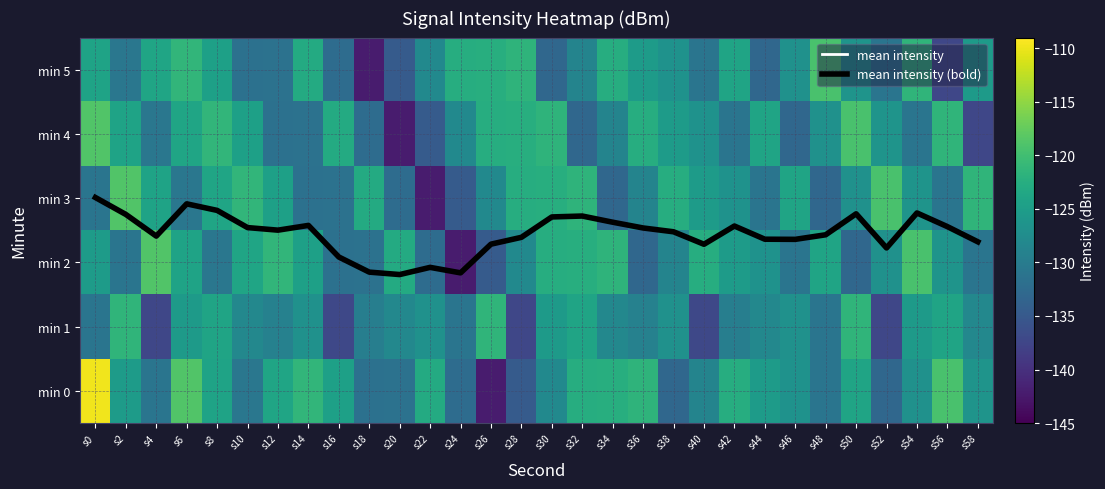

What is the sum of all min 4 values?

-3819.5